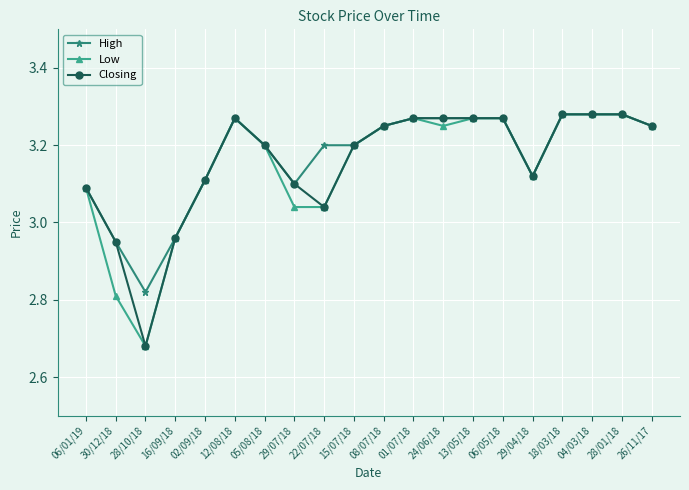

At how many categories does at least one series exceed 2?

20